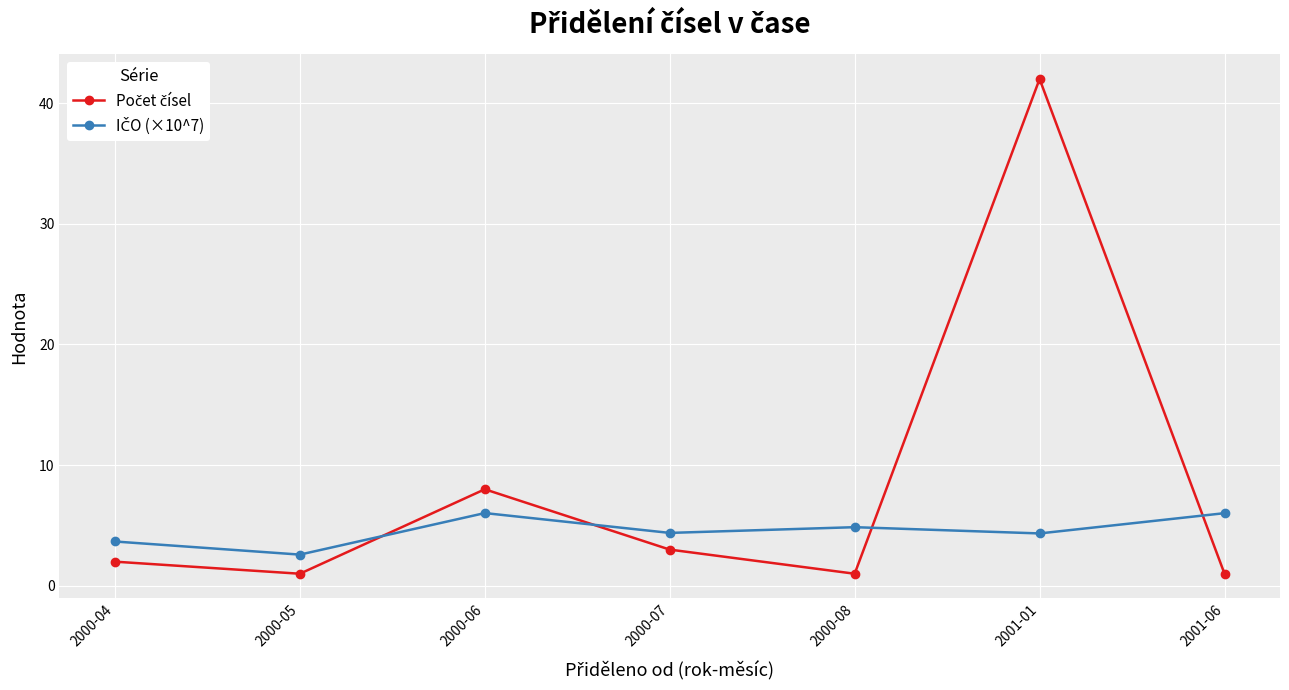

What is the label of the 1st point from the left?

2000-04